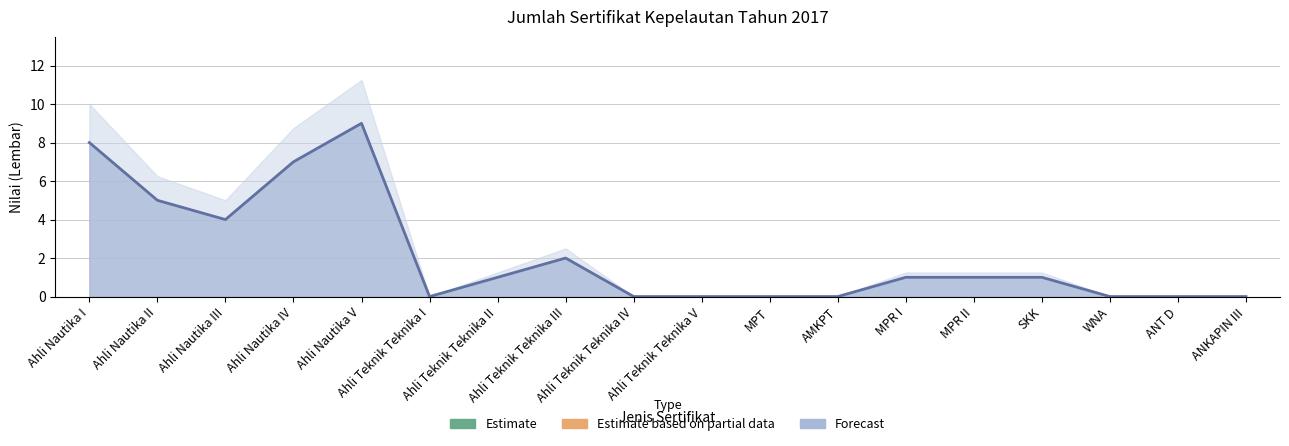

The value at Ahli Nautika II is 9. True or false?

False